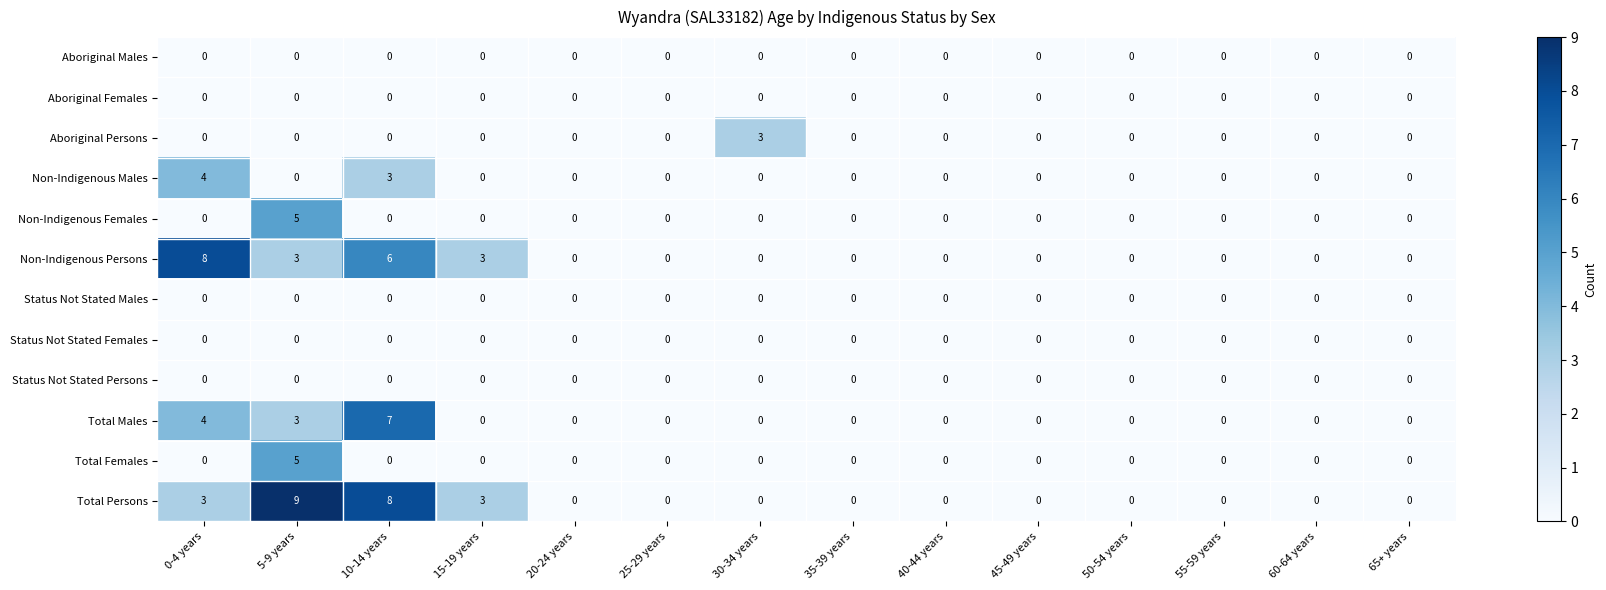

At how many categories does at least one series exceed 1?

5